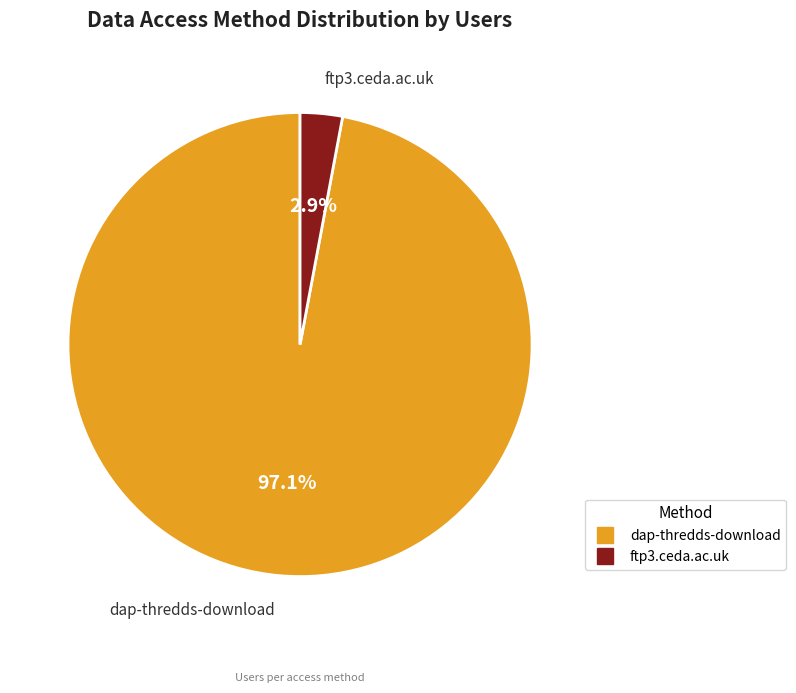

What portion of the pie excludes ftp3.ceda.ac.uk?

97.1%